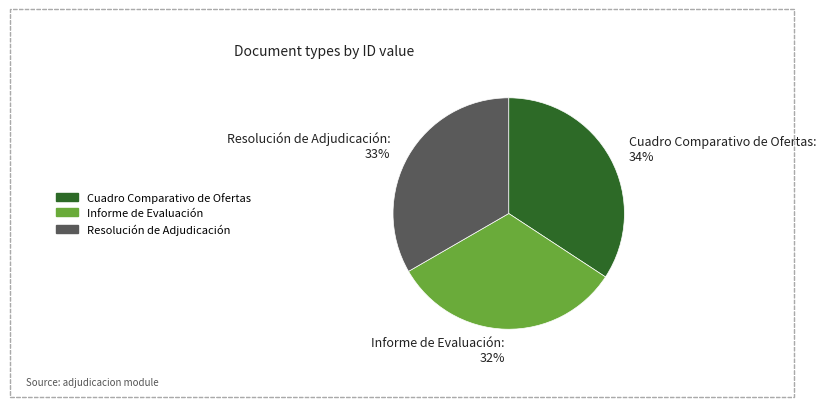

How many slices are in this pie chart?

3